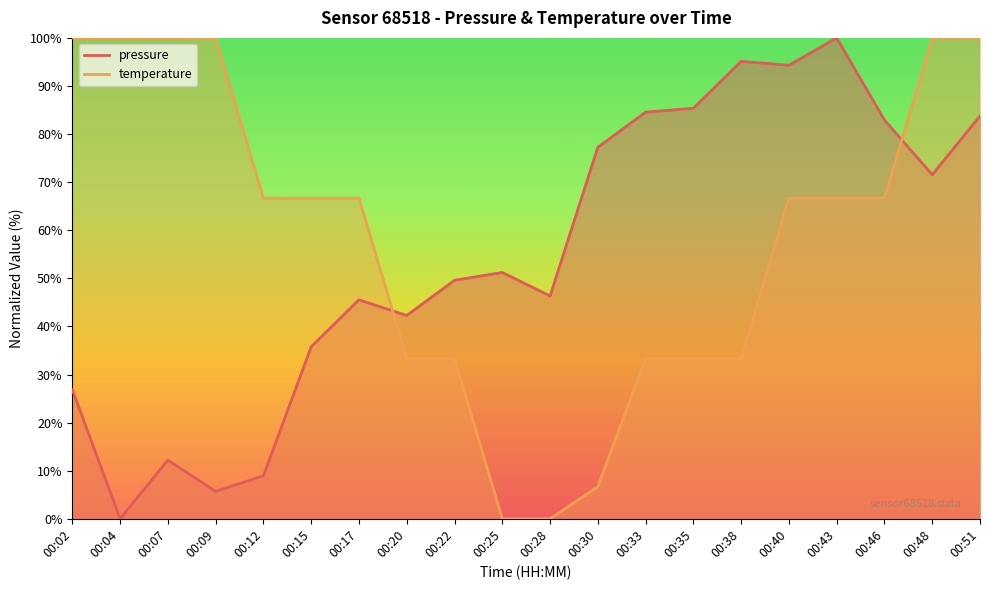

What is the sum of all pressure values?

1099.2